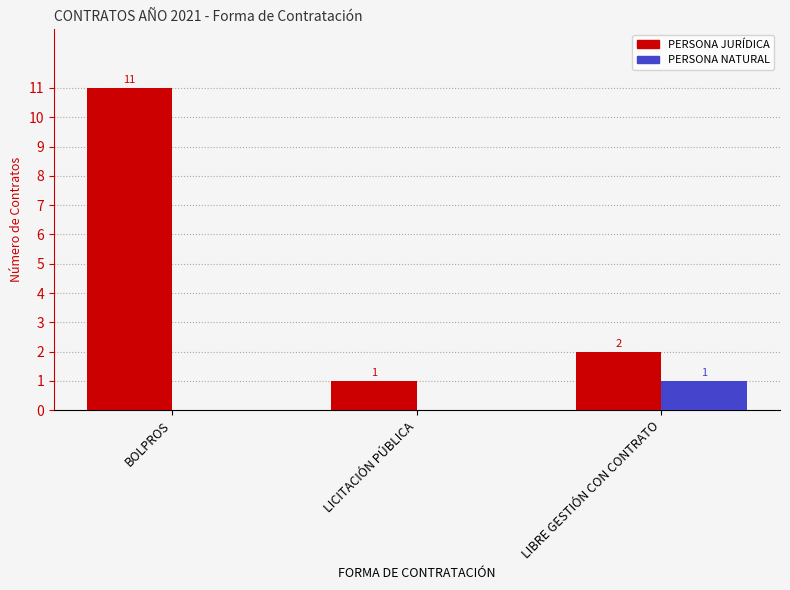

Which series has the widest spread of values?

PERSONA JURÍDICA